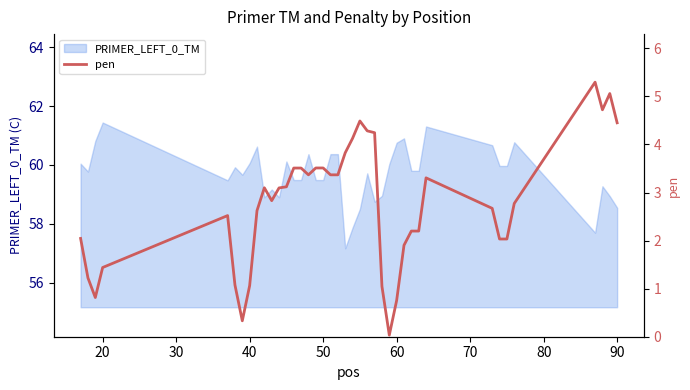

How many lines are shown in the chart?

1